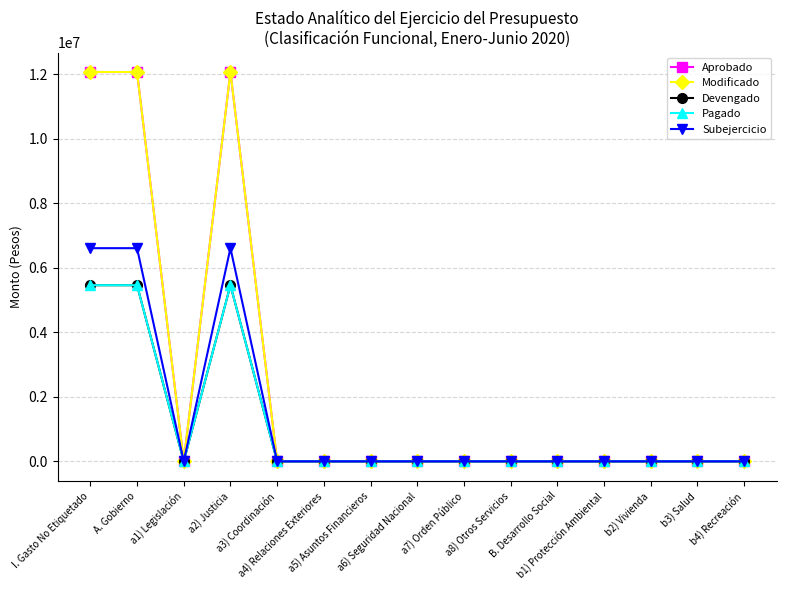

Where is the first local maximum for Pagado?

a2) Justicia